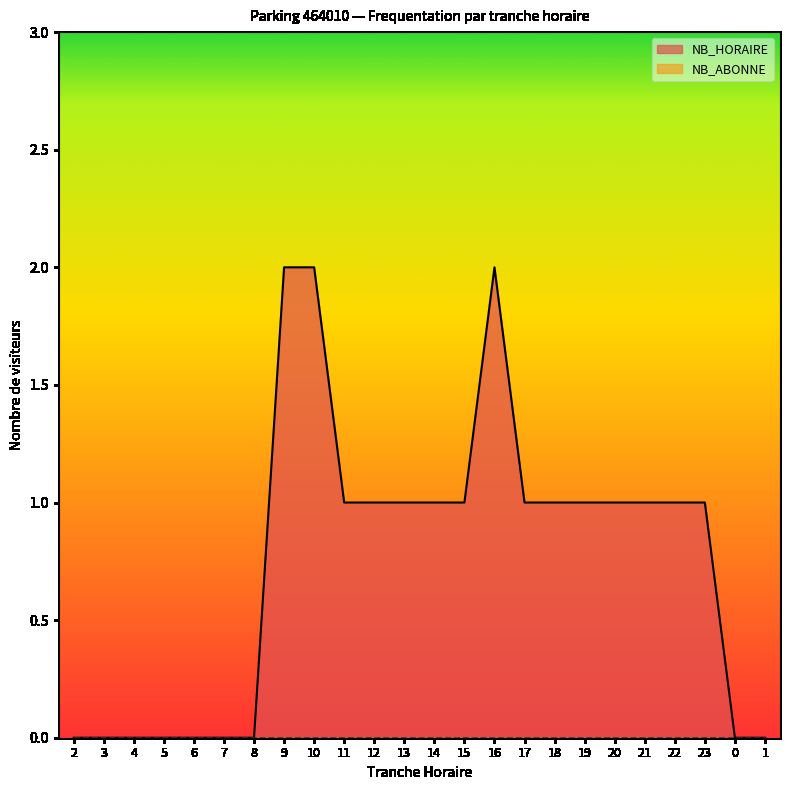

What position from the right is 12?

14